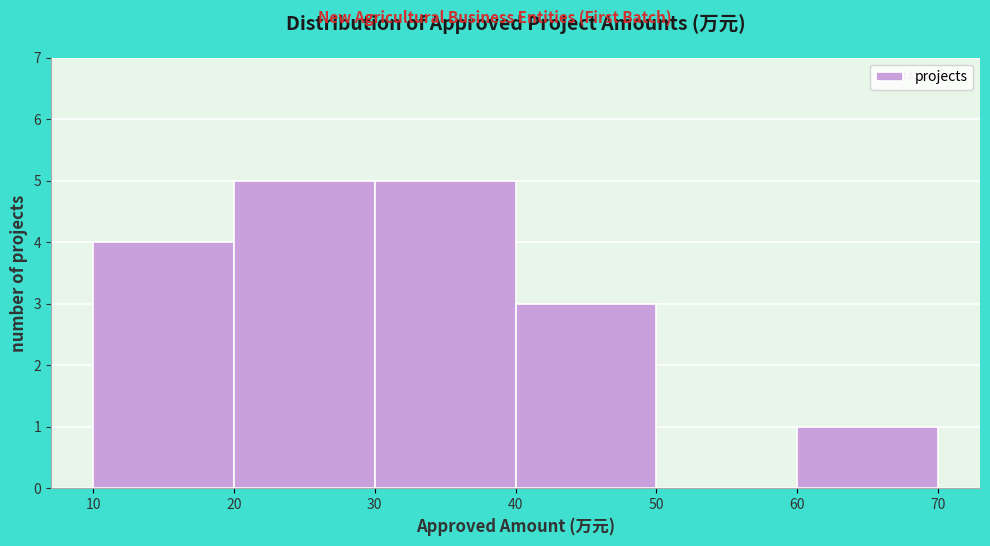

Reading left to right, list every bar in this chart as the range it spans on the x-axis followed by its height. The values are not printed on the chart, so give them approximately, as read against the axis.

10 to 20: 4
20 to 30: 5
30 to 40: 5
40 to 50: 3
50 to 60: 0
60 to 70: 1